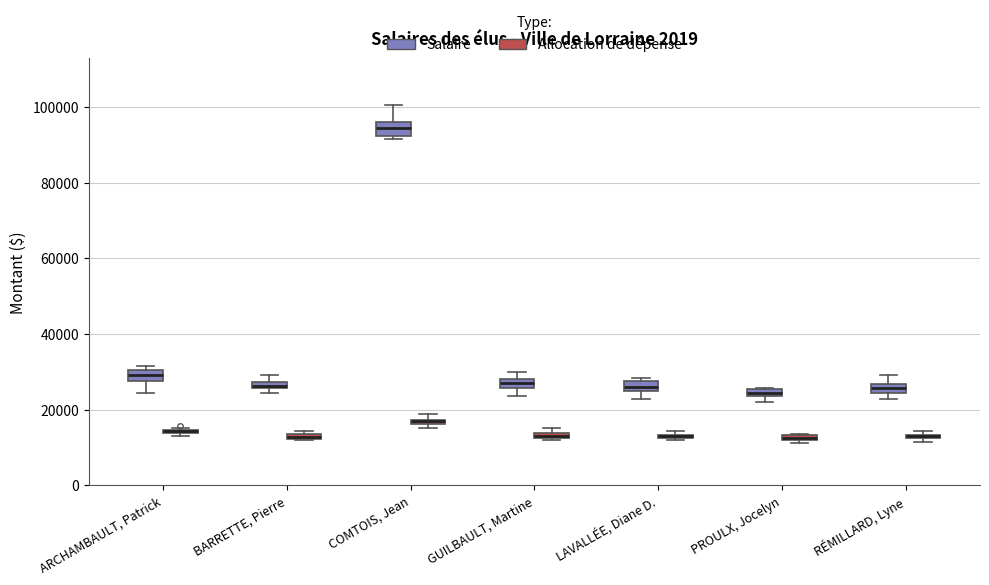

Where is the lower edge of the box for BARRETTE, Pierre (Allocation de dépense) on the y-axis? The values are not printed on the chart, so give them approximately, as read against the axis.

12000